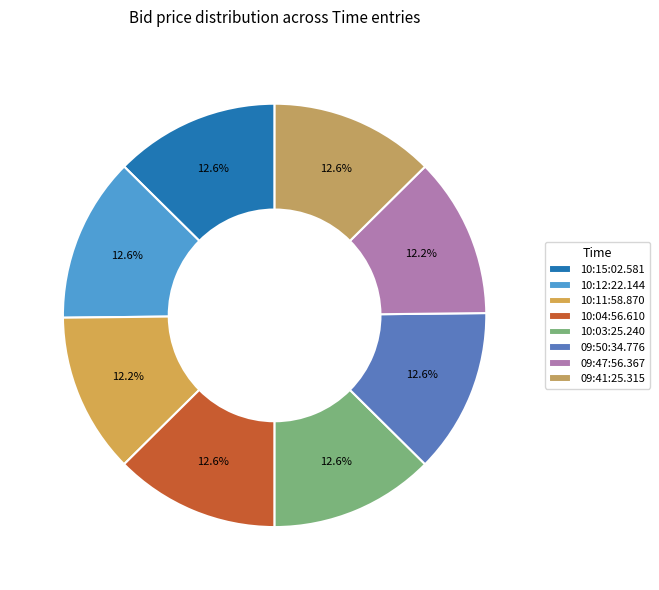

What is the total percentage of 09:50:34.776 and 10:04:56.610?

25.2%